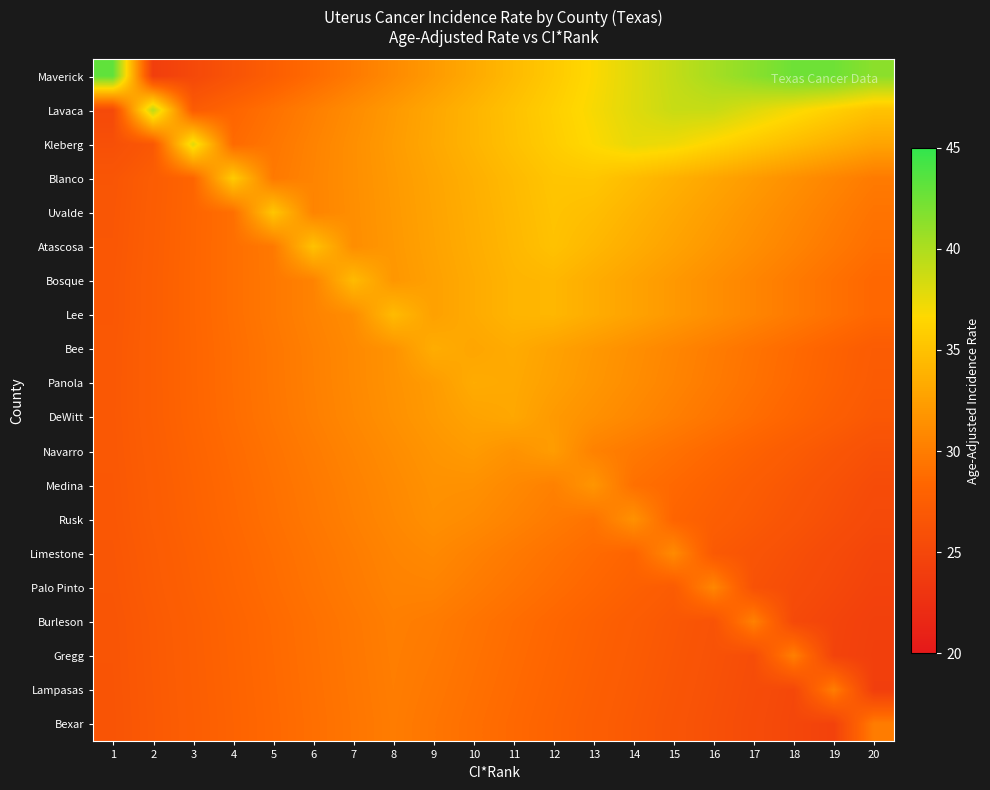

At 8, list the series in order from smallest to largest.

Bexar, Lampasas, Gregg, Burleson, Palo Pinto, Limestone, Rusk, Medina, Maverick, Navarro, DeWitt, Panola, Bee, Bosque, Atascosa, Uvalde, Lavaca, Blanco, Kleberg, Lee